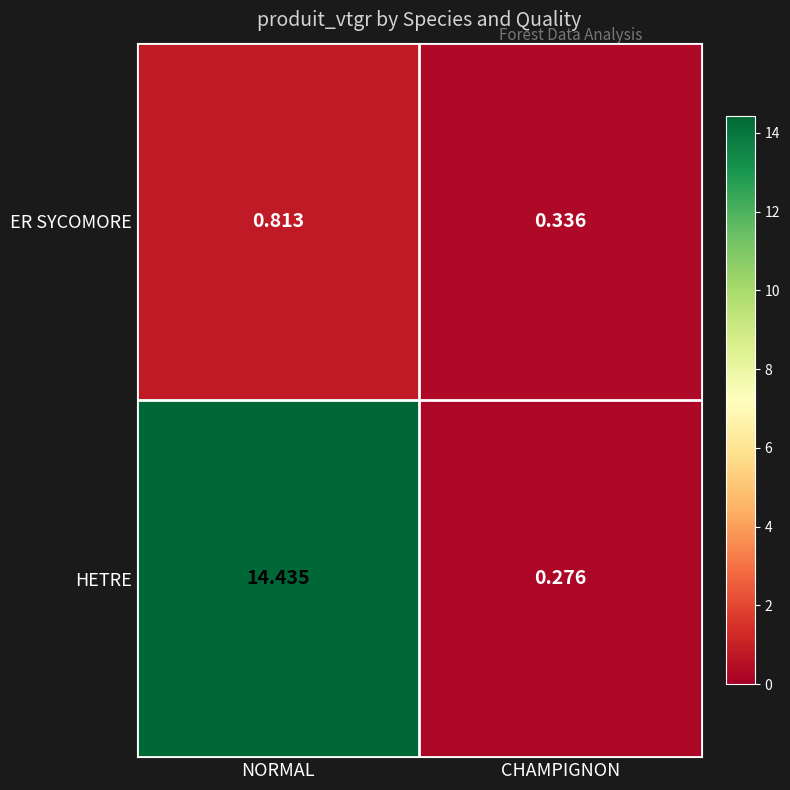

Which series has the largest total across all categories?

HETRE